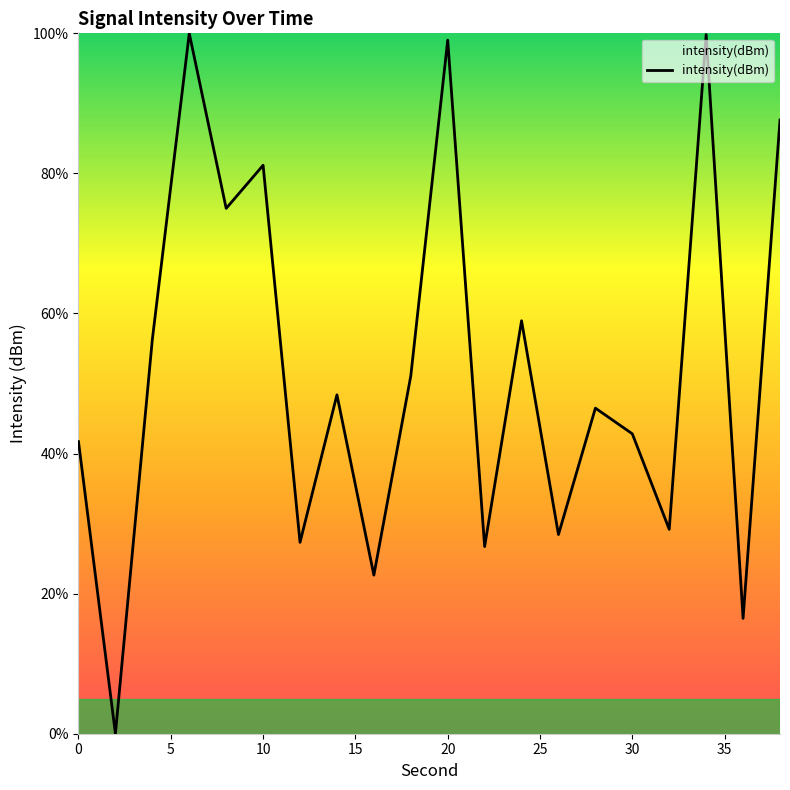

What is the greatest value displayed?

100.0